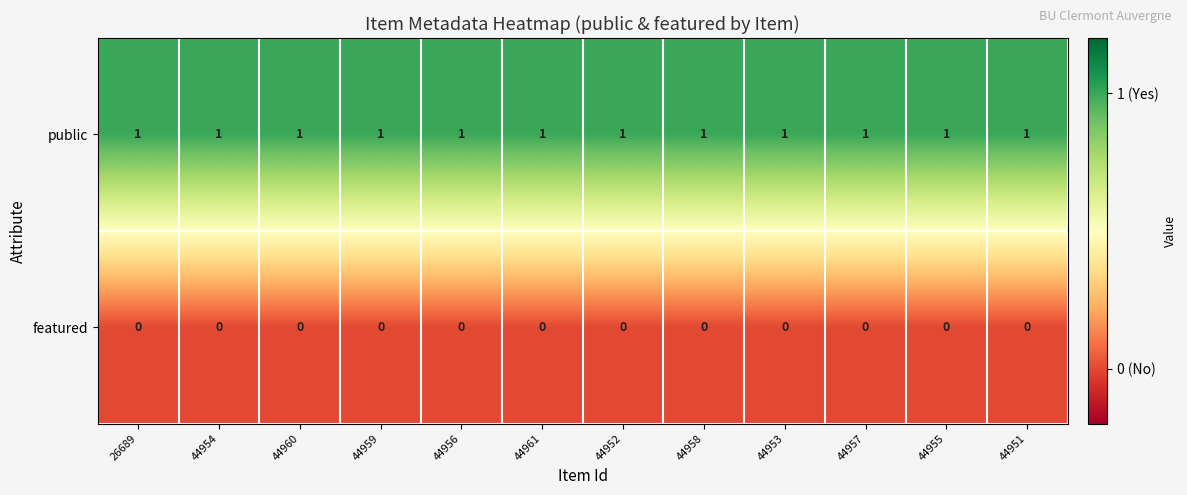

The public series shows 1 at 44955. True or false?

True